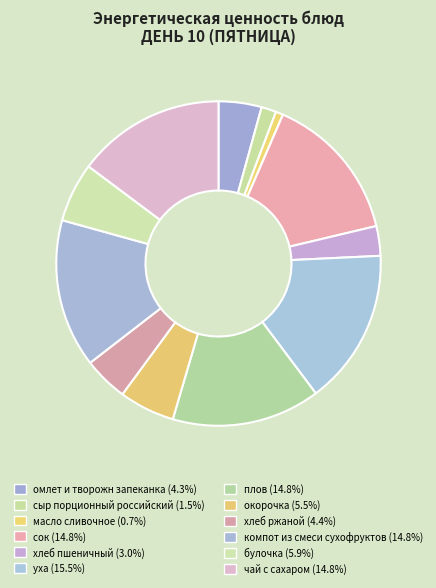

How many slices are in this pie chart?

12